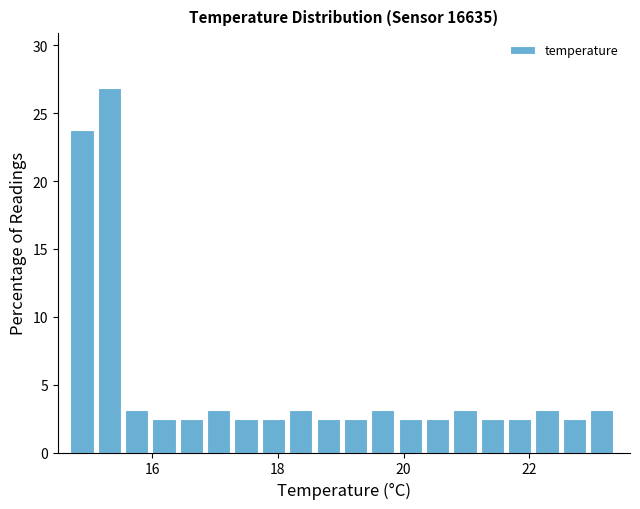

Around what value on the x-axis is the tallest bar? Give the approximate position of its centre, as read against the axis.

15.4